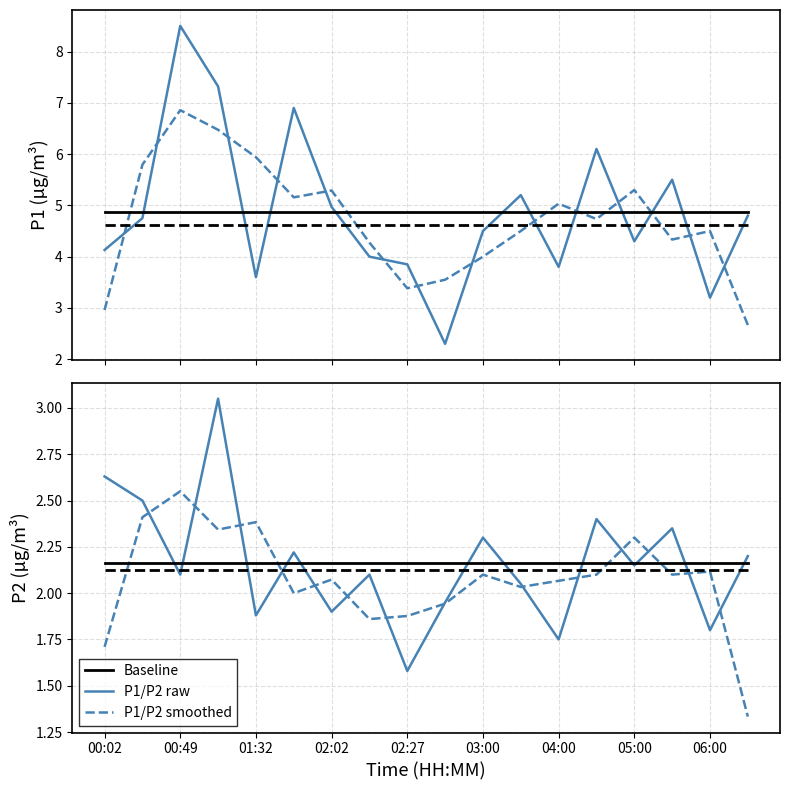

Reading left to right, what are all the values shown in this chart?

P1: 00:02=4.1	00:25=4.8	00:49=8.5	01:03=7.3	01:32=3.6	01:51=6.9	02:02=5.0	02:15=4.0	02:27=3.9	02:34=2.3	03:00=4.5	03:30=5.2	04:00=3.8	04:30=6.1	05:00=4.3	05:30=5.5	06:00=3.2	06:30=4.8
P2: 00:02=2.6	00:25=2.5	00:49=2.1	01:03=3.0	01:32=1.9	01:51=2.2	02:02=1.9	02:15=2.1	02:27=1.6	02:34=1.9	03:00=2.3	03:30=2.0	04:00=1.8	04:30=2.4	05:00=2.1	05:30=2.4	06:00=1.8	06:30=2.2